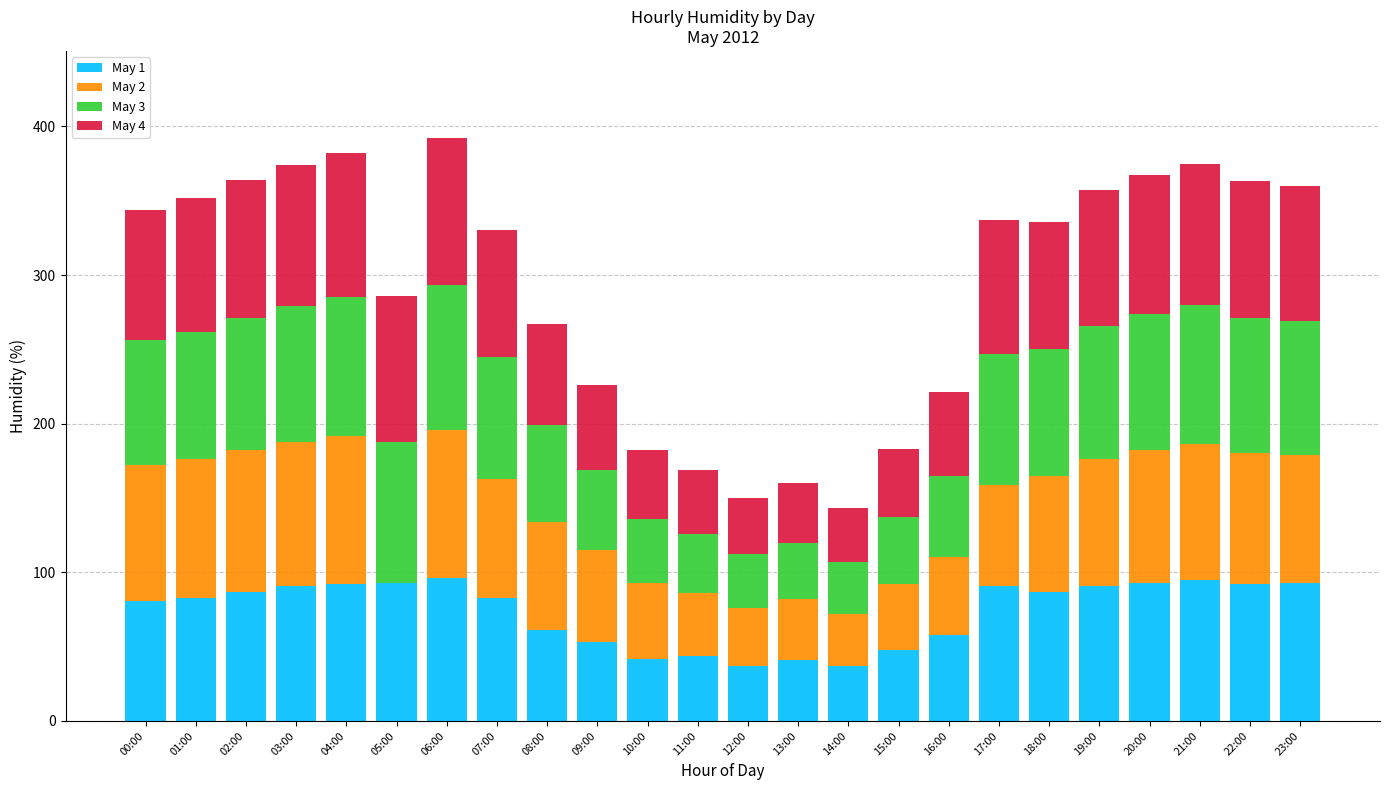

The value of May 1 at 10:00 is 42. True or false?

True